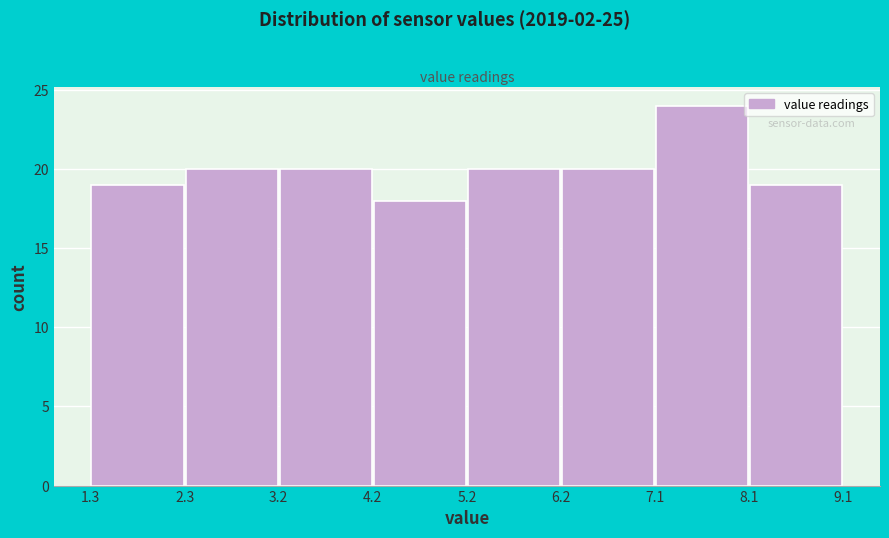

Over which range of the x-axis is the bar tallest?

7.1 to 8.1